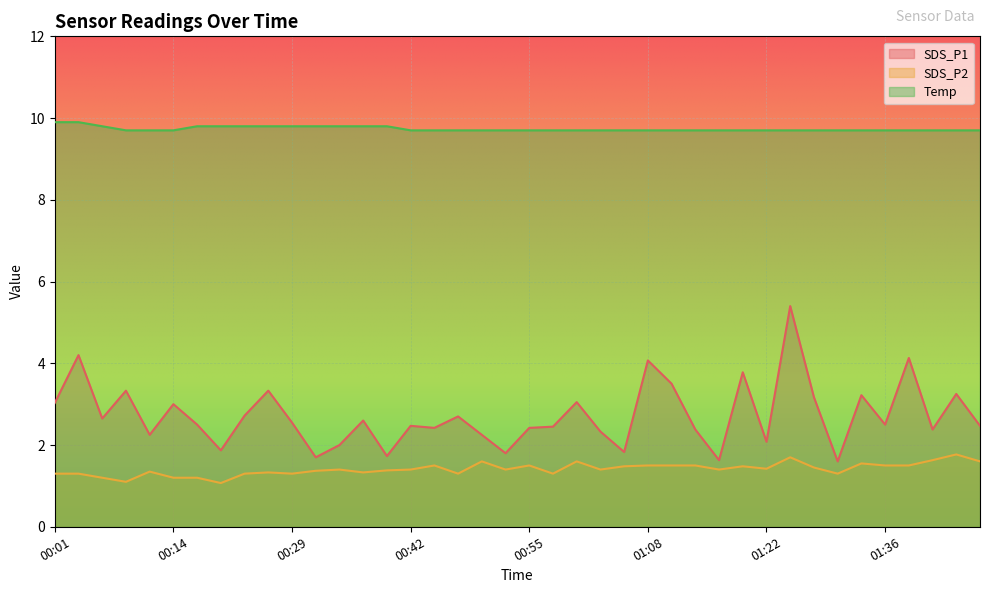

Which series has the largest total across all categories?

Temp